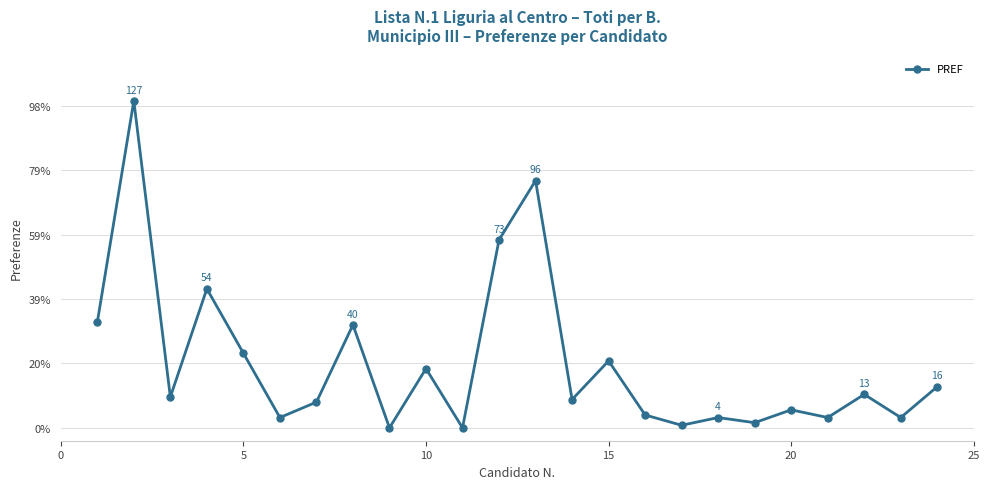

Is this an area chart (filled region under the line)?

No